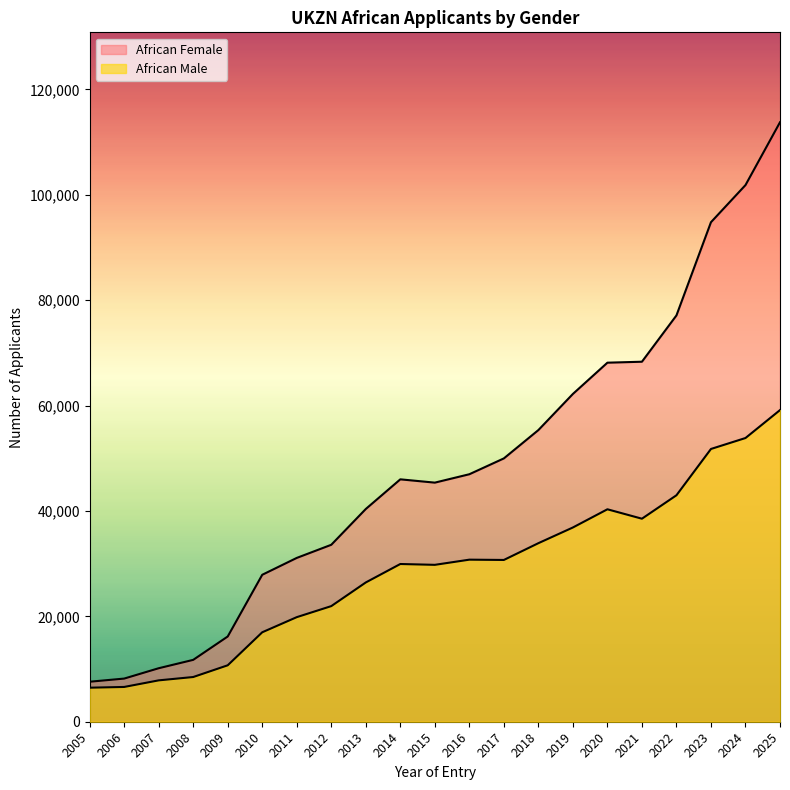

True or false: African Female and African Male intersect in this chart.

False